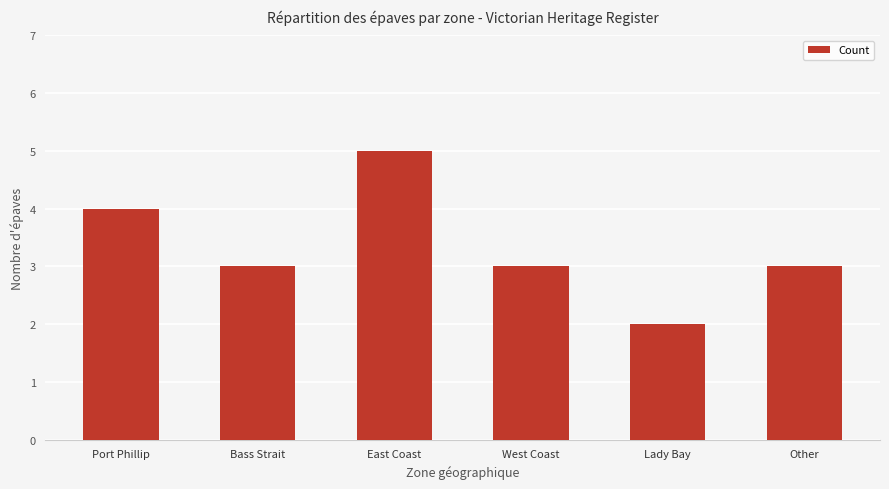

Where does the data first go above 3?

Port Phillip